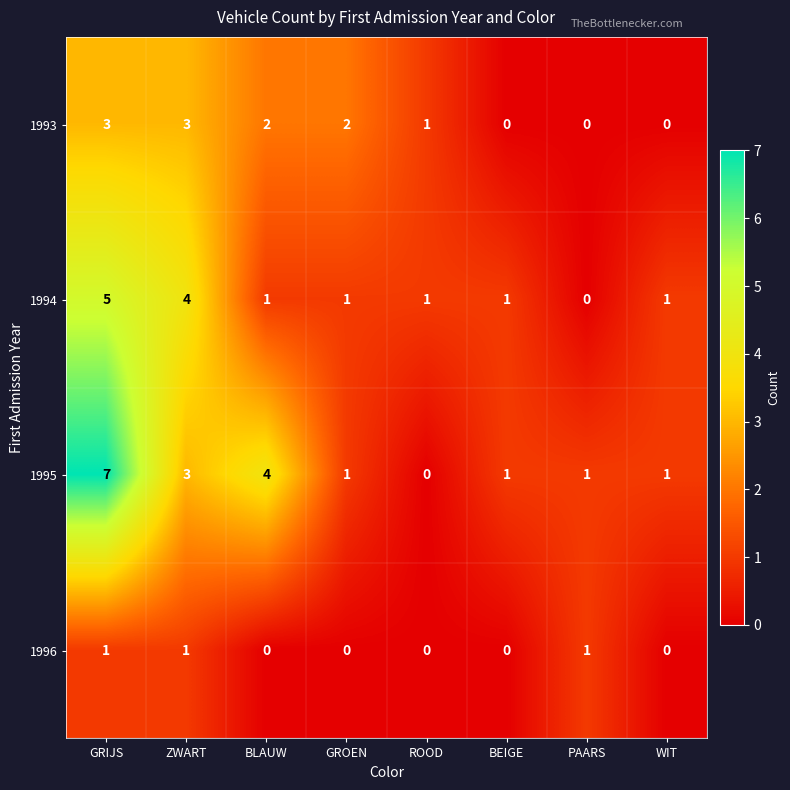

Is it true that 1994 equals 5 at GRIJS?

True